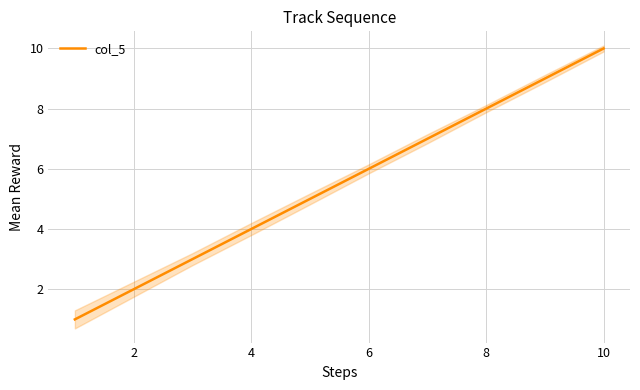

True or false: col_5 has a value of 2 at 6.

False